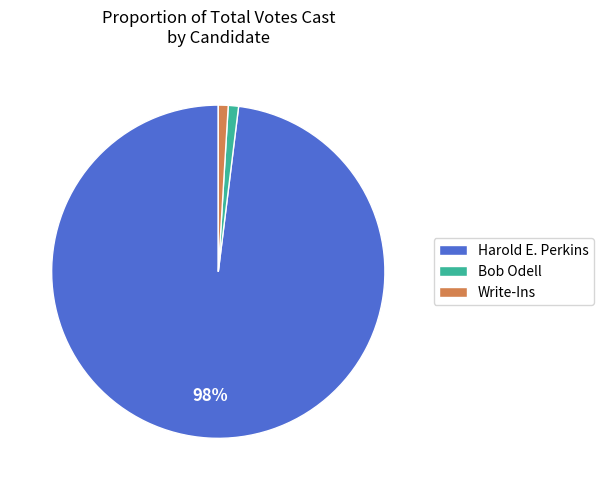

To the nearest percent, what is the difference between the largest and smallest slice percentages?

97%